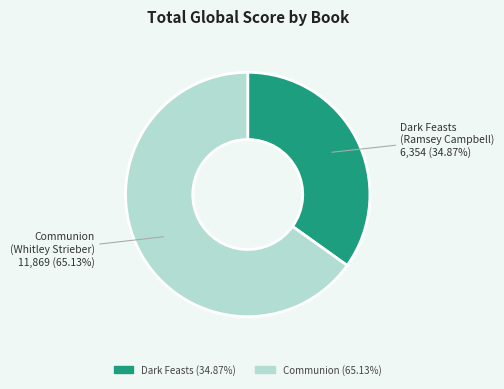

Does any single category account for the majority?

Yes